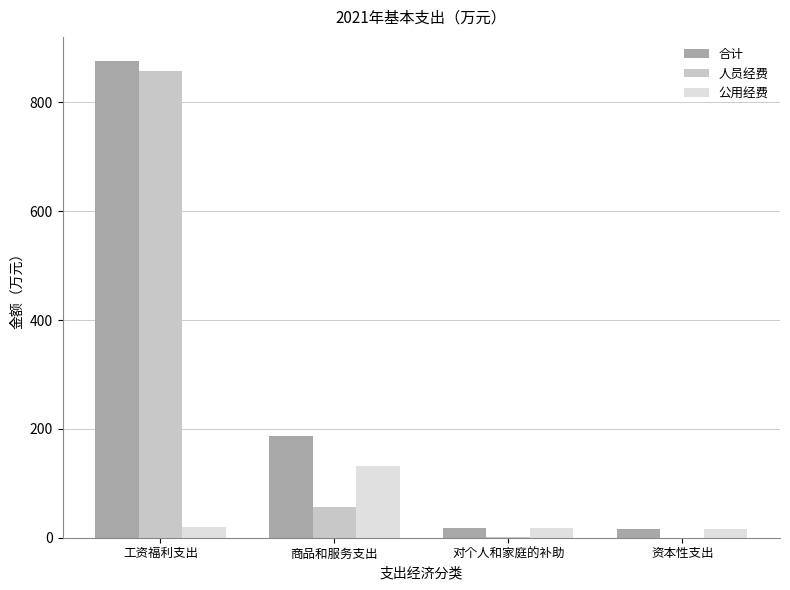

What value does the 合计 series have at 工资福利支出?

876.8